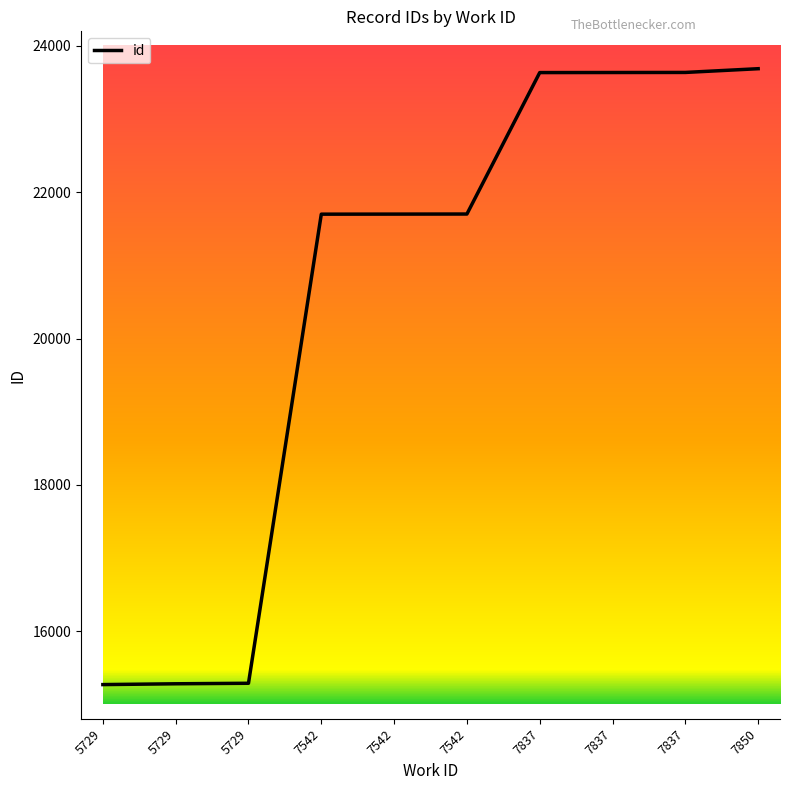

Between 7837 and 7542, which is larger?

7837